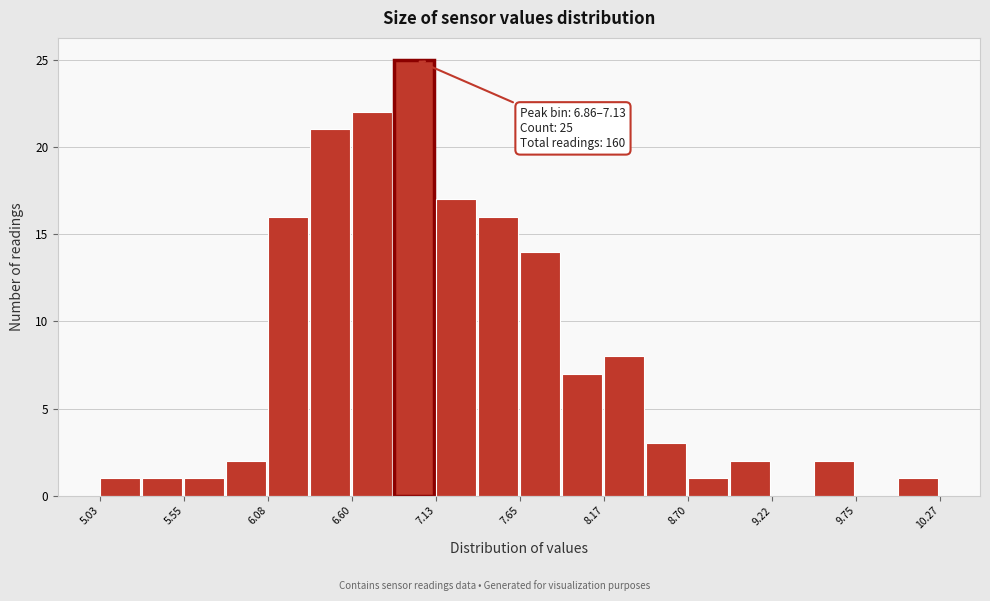

Read against the x-axis, roughly where is the centre of the tallest bar?

7.0